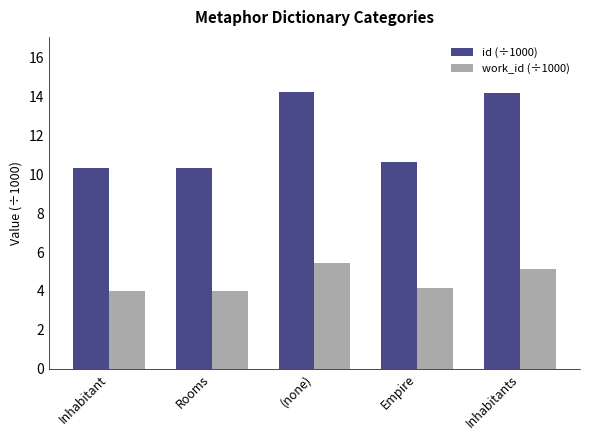

Rank the series by their maximum value, from lowest to highest.

work_id (÷1000), id (÷1000)